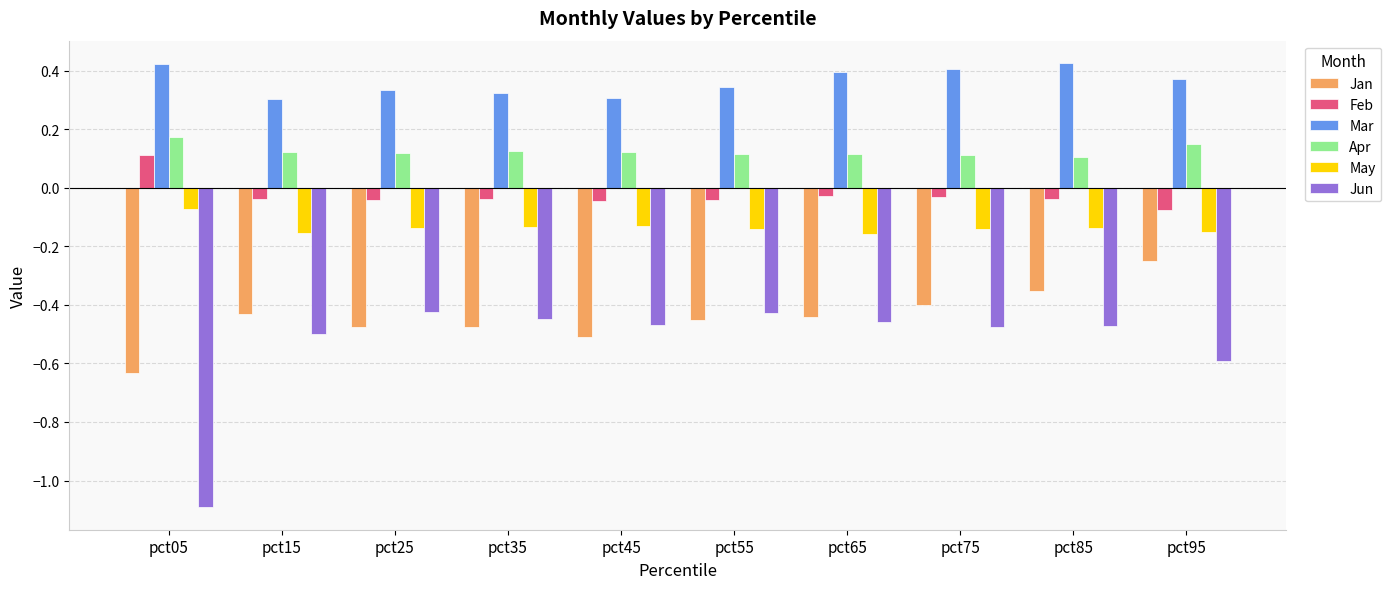

What is the difference between the highest and lowest values at pct75?

0.9